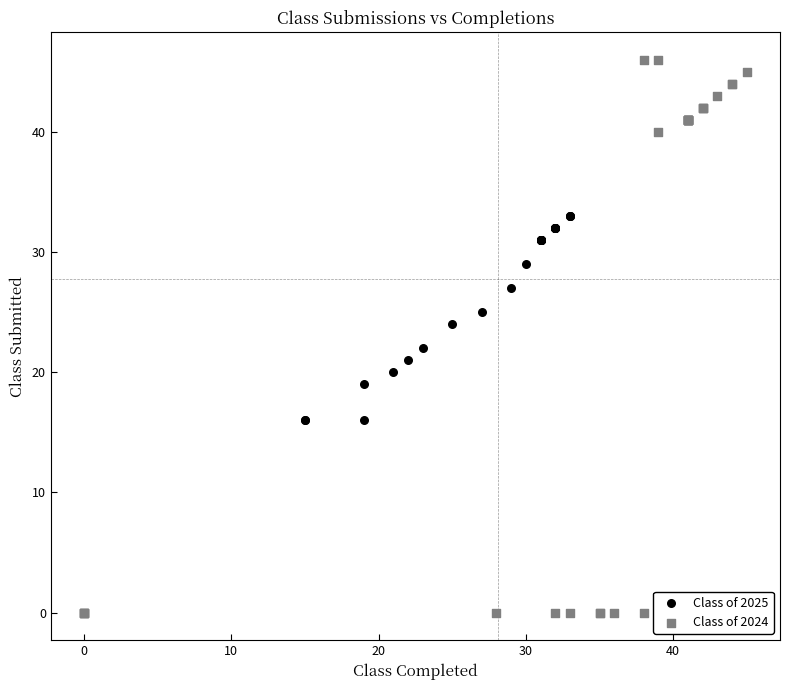

Which series reaches the maximum Y coordinate?

Class of 2024